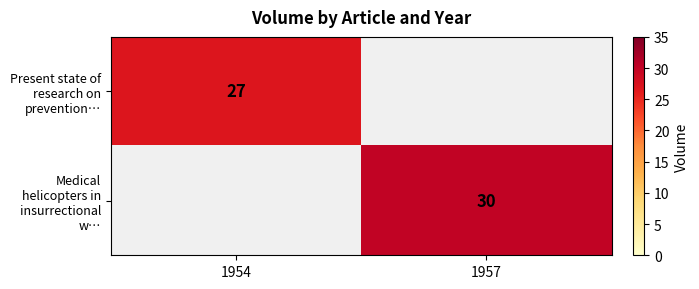

The Medical helicopters in insurrectional w… series shows 53 at 1957. True or false?

False